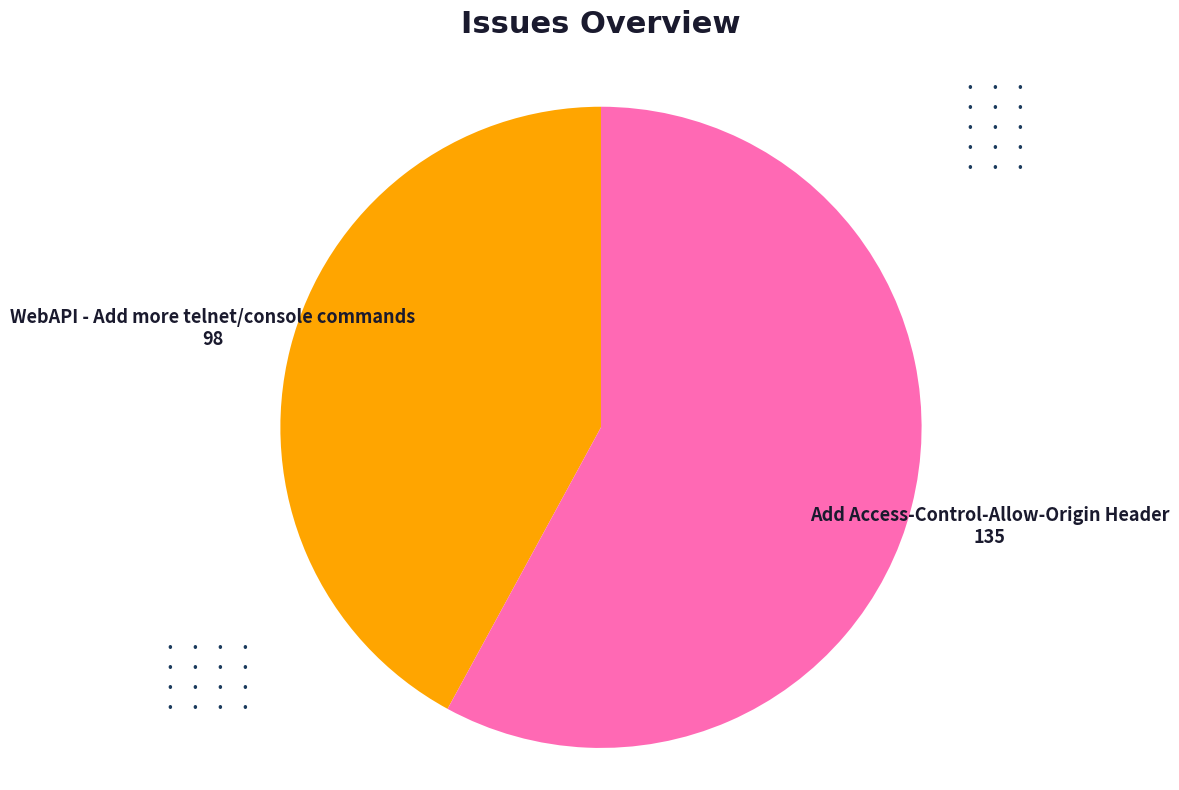

Does any single category account for the majority?

Yes